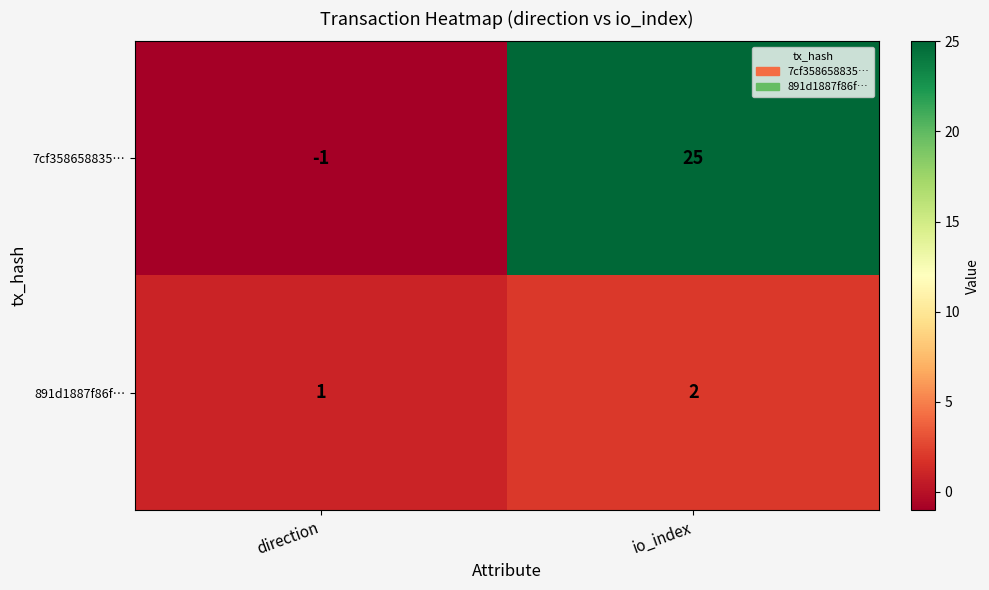

List the series in order of their peak value, lowest first.

891d1887f86f…, 7cf358658835…